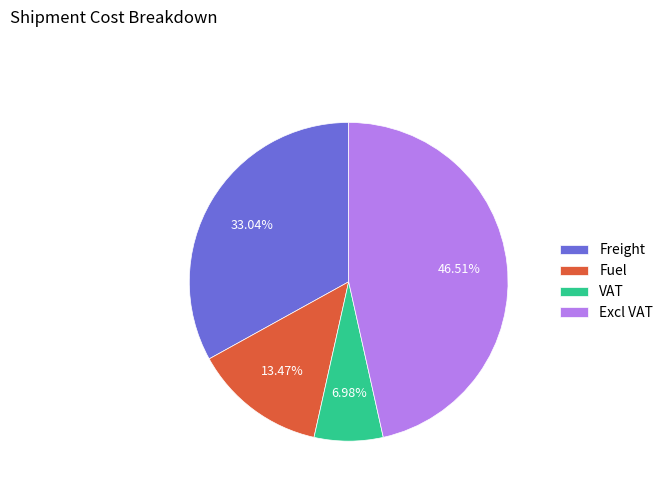

What is the ratio of the value at Excl VAT to the value at Fuel?

3.5